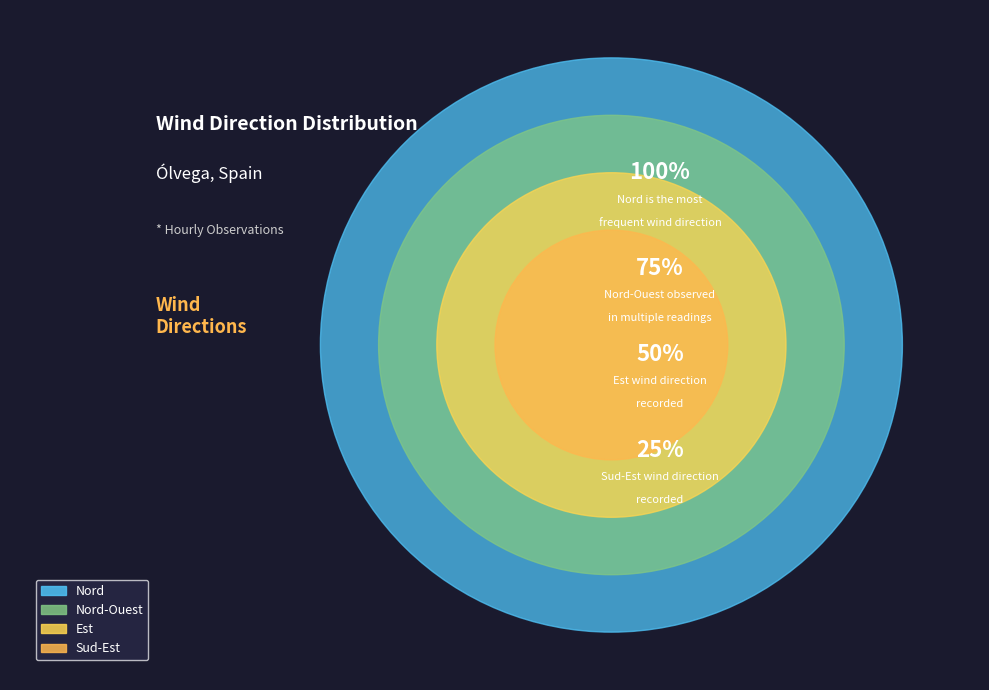

Is it true that Est is 35% of the pie?

False